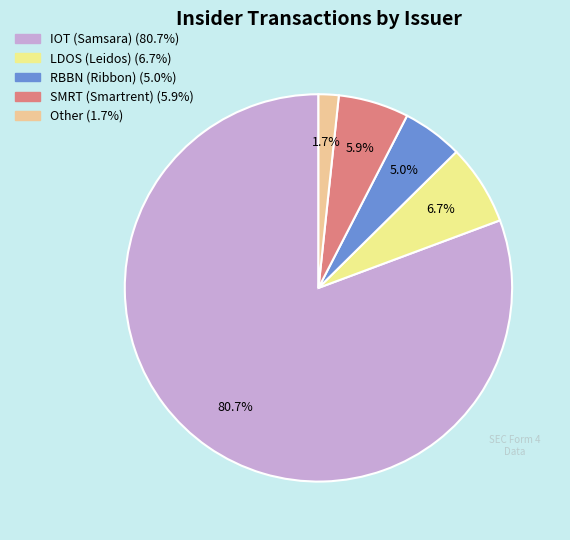

What is the ratio of the value at Other to the value at LDOS (Leidos)?

0.3